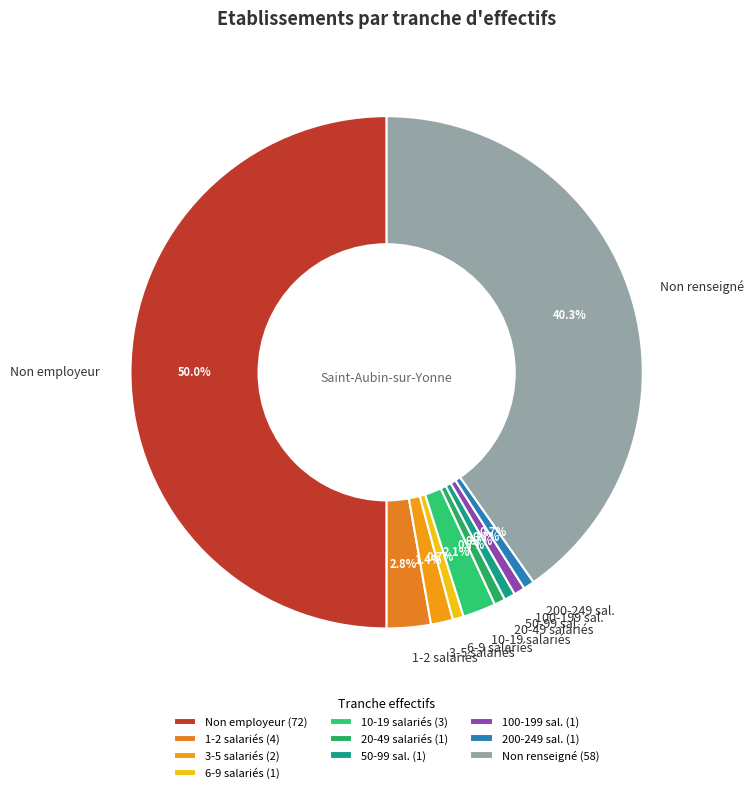

What percentage is NOT represented by 6-9 salariés?

99.3%